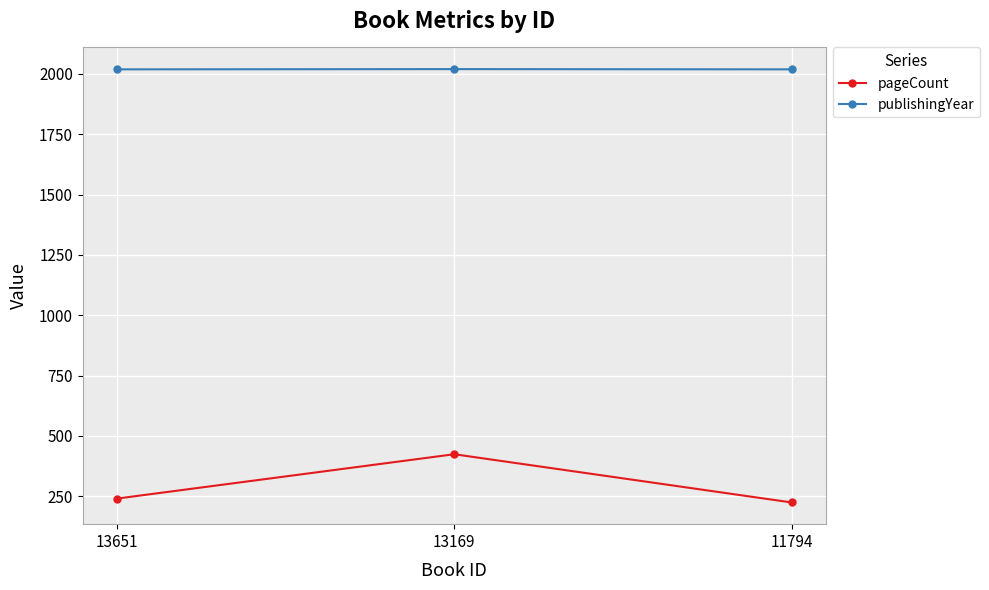

Which series has the largest total across all categories?

publishingYear